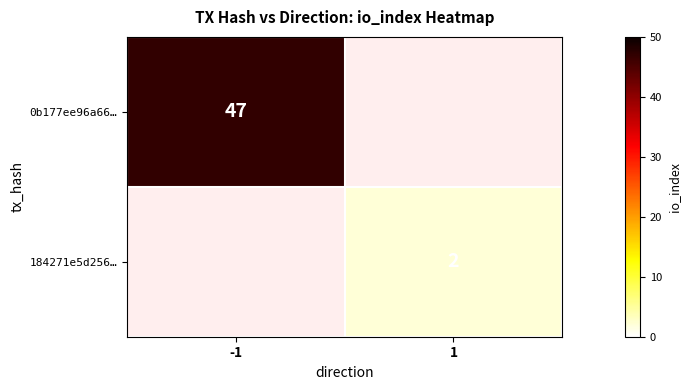

True or false: 184271e5d256… has a value of 3 at 1.

False